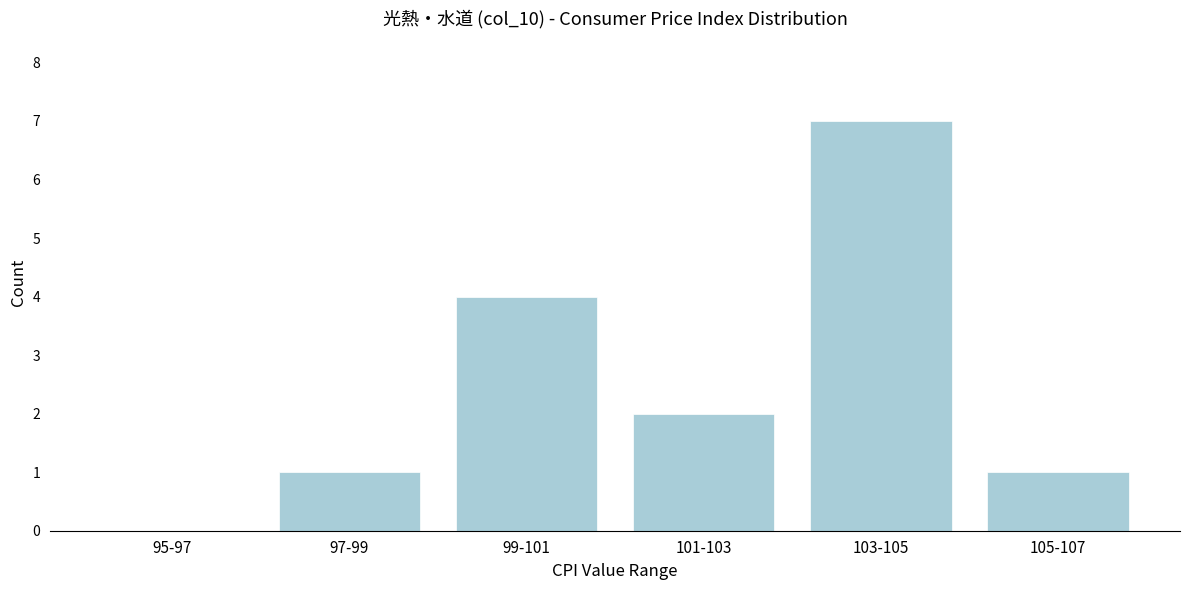

Reading left to right, what are all the values shown in this chart?

95-97=0	97-99=1	99-101=4	101-103=2	103-105=7	105-107=1